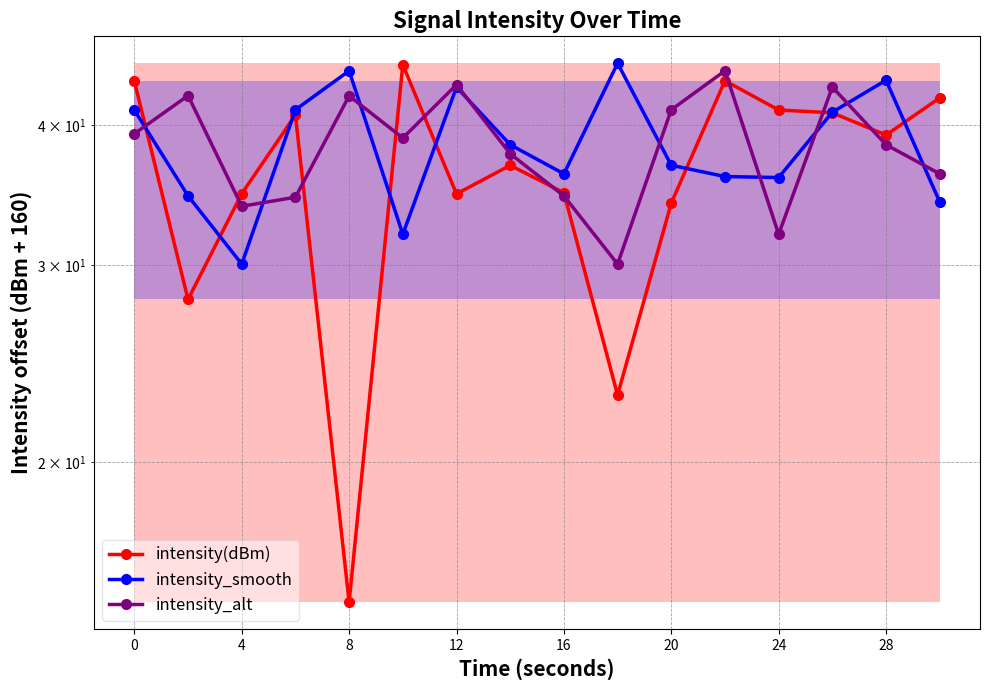

What is the sum of all intensity_alt values?

613.1